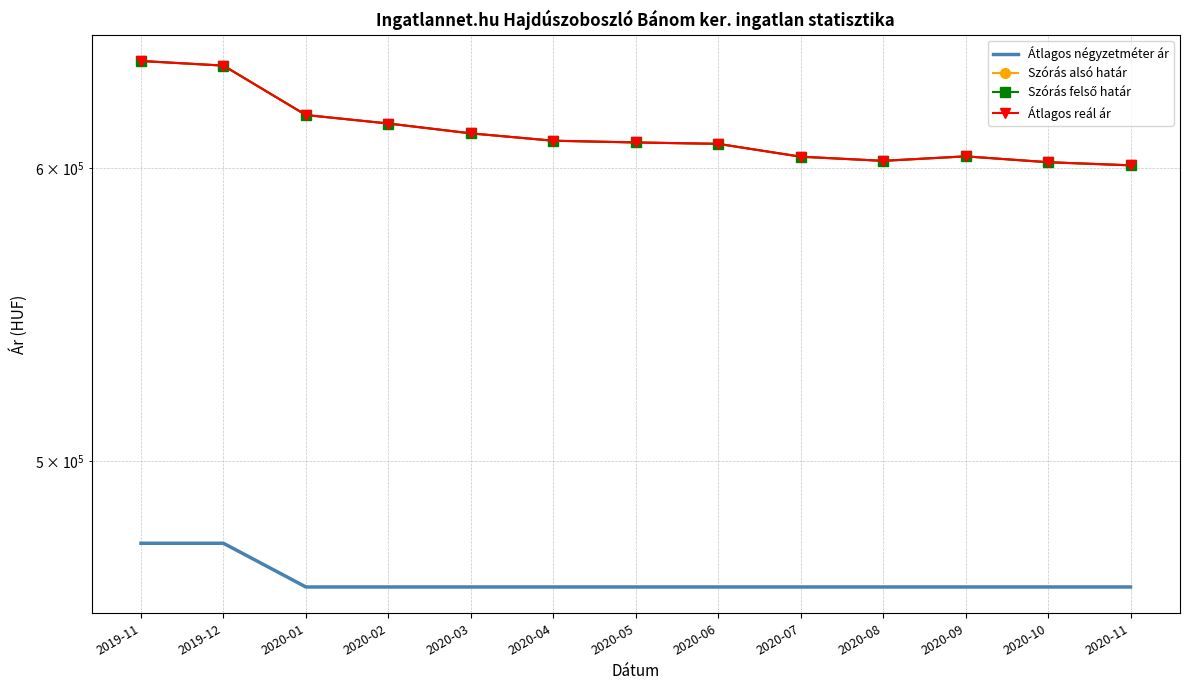

Where is the first local maximum for Szórás felső határ?

2020-09